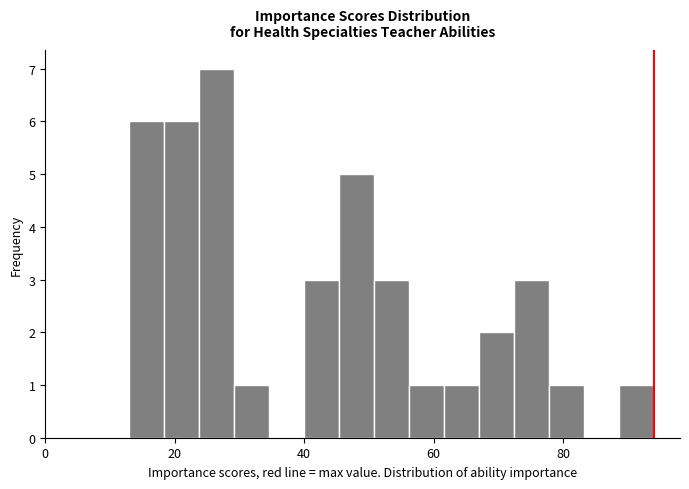

Read against the x-axis, roughly where is the centre of the tallest bar?

26